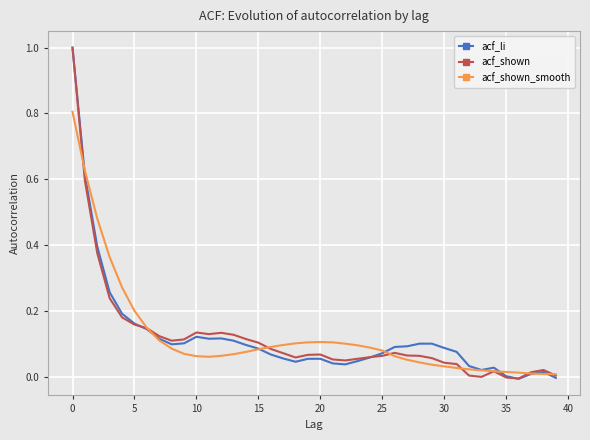

What are all the series names shown in the legend?

acf_li, acf_shown, acf_shown_smooth